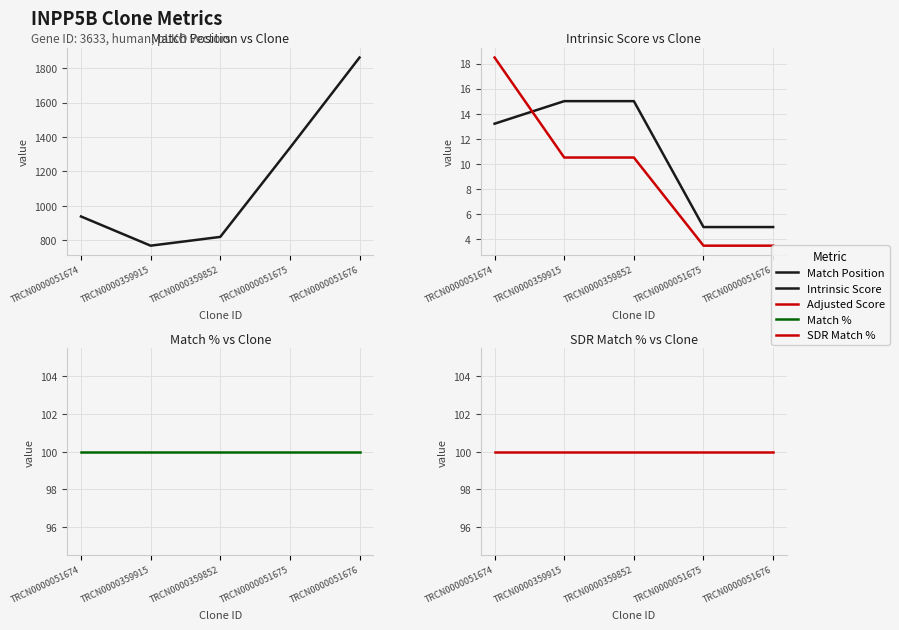

What is the total value across all series at TRCN0000051674?

1168.7